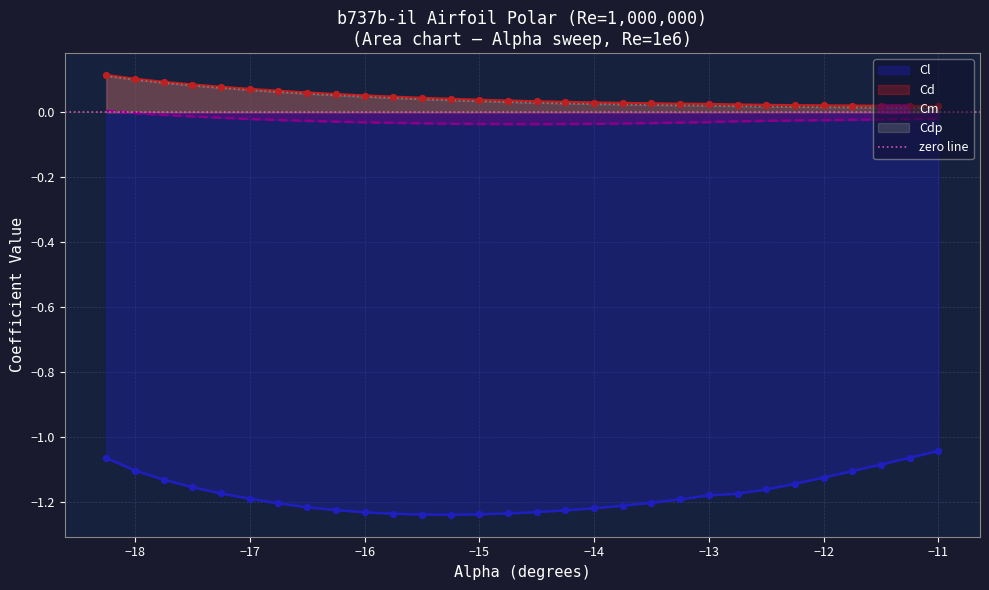

Is the value of Cdp at -14.25 greater than the value of Cl at -13.75?

Yes